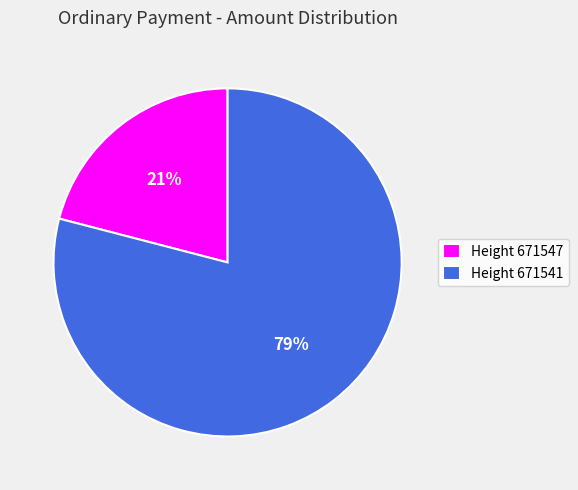

To the nearest percent, what is the difference between the largest and smallest slice percentages?

58%